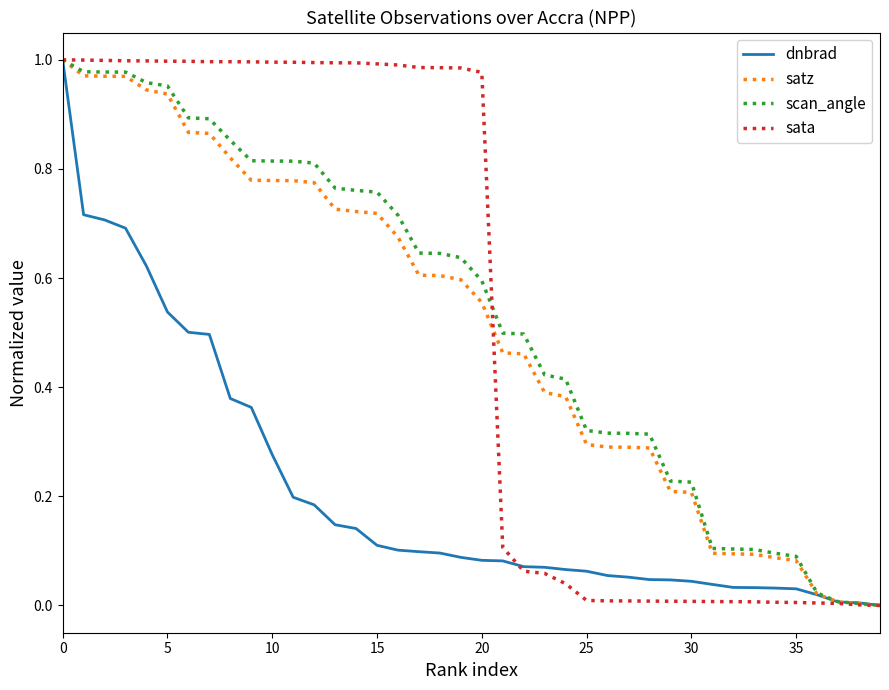

True or false: scan_angle has more than 0 points higher than both neighbors.

False